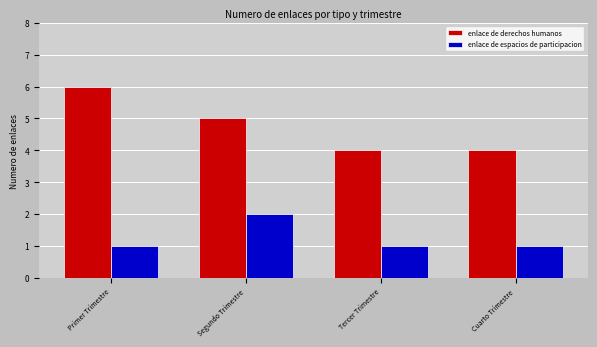

Which series has the largest range (max minus min)?

enlace de derechos humanos